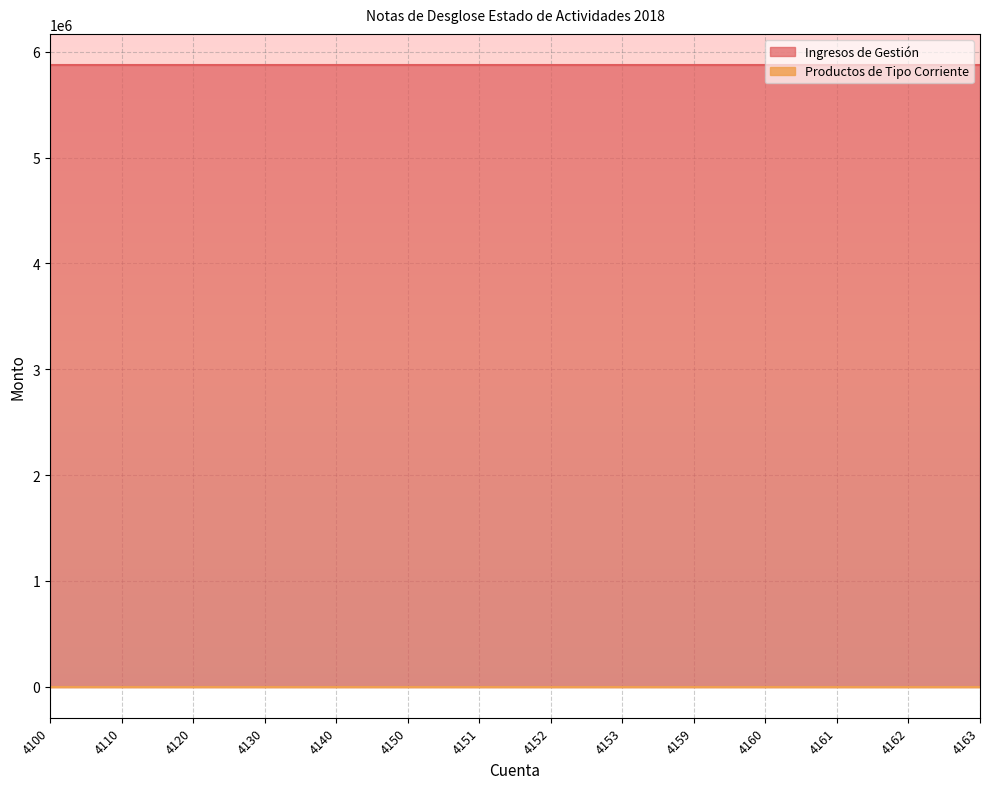

Does the chart have visible grid lines?

Yes